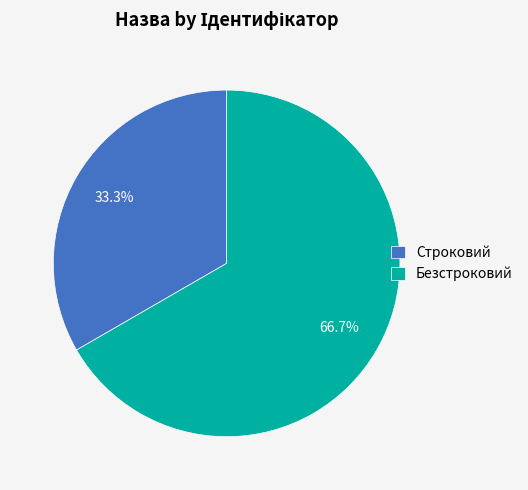

To the nearest percent, what is the combined percentage of Безстроковий and Строковий?

100%